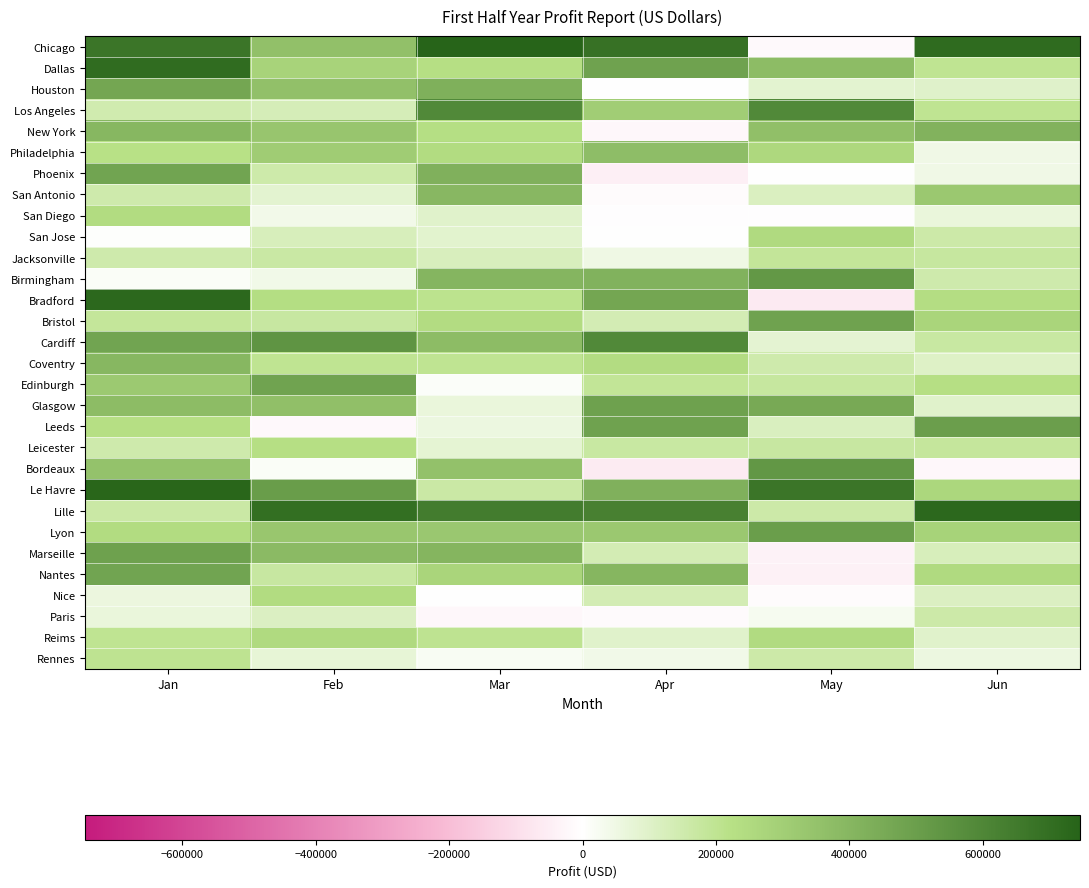

At Jun, list the series in order from largest to smallest.

Lille, Chicago, Leeds, New York, San Antonio, Lyon, Bristol, Le Havre, Nantes, Bradford, Edinburgh, Los Angeles, Dallas, Leicester, Jacksonville, Cardiff, San Jose, Paris, Birmingham, Marseille, Nice, Coventry, Houston, Glasgow, Reims, San Diego, Rennes, Philadelphia, Phoenix, Bordeaux